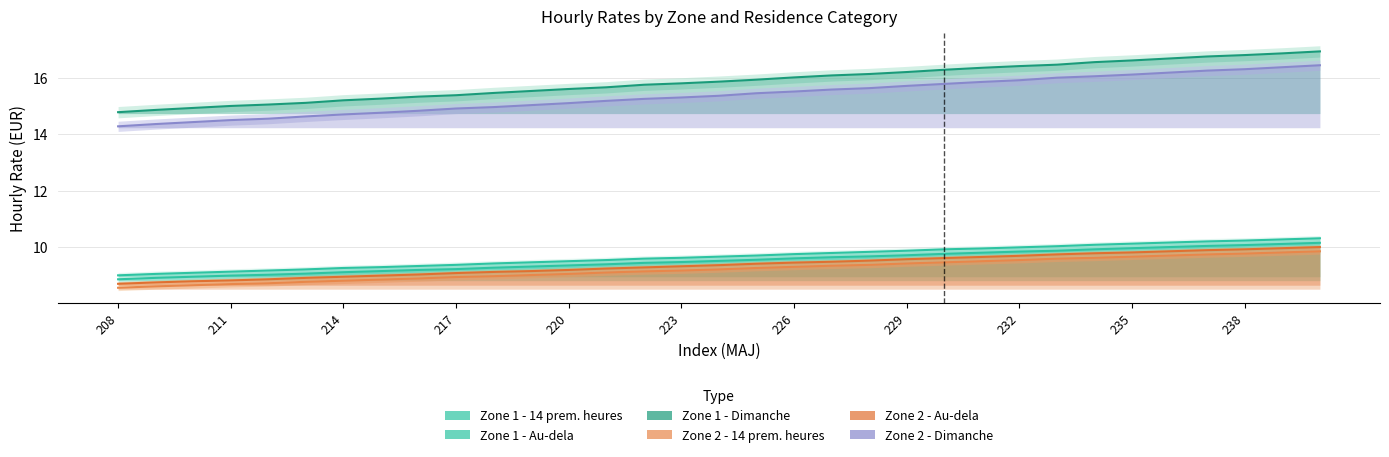

What is the value of the Zone 2 - Au-dela point at the 29th from the left?

9.9